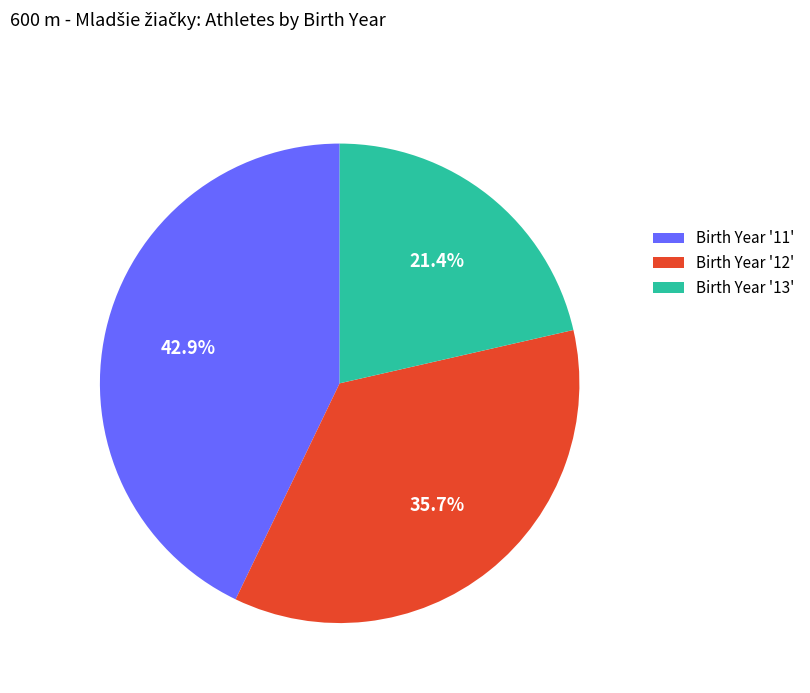

Which has a higher value, Birth Year '13' or Birth Year '12'?

Birth Year '12'